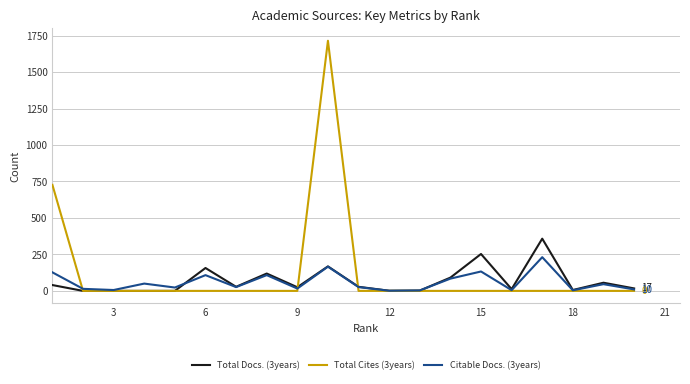

True or false: Total Cites (3years) and Total Docs. (3years) cross at least once.

True